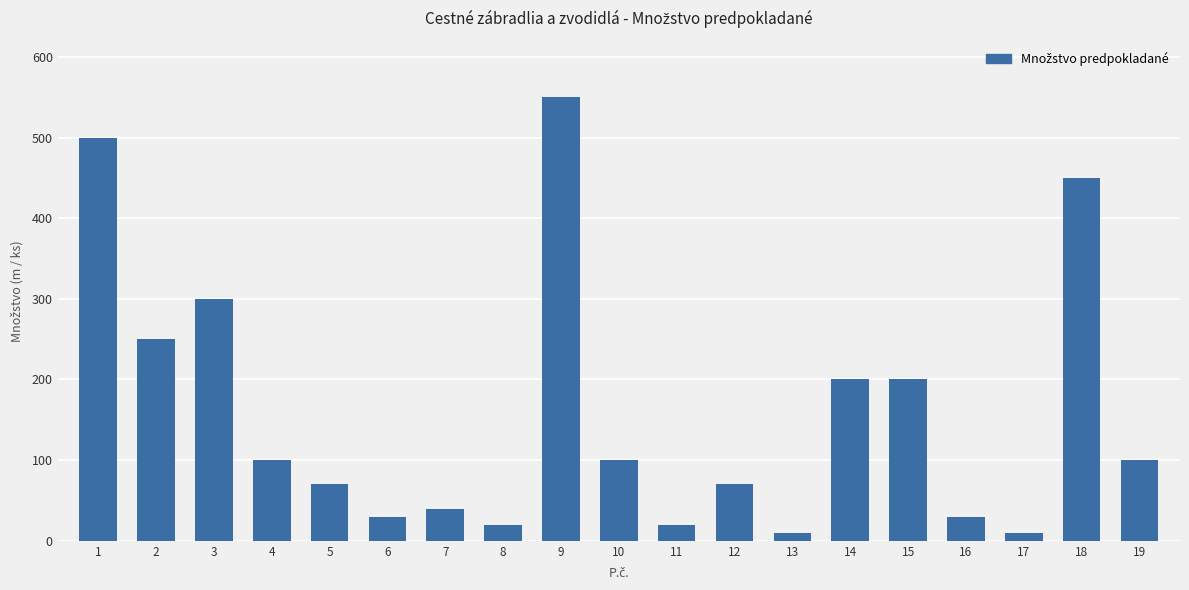

What is the change in value from 9 to 11?

-530